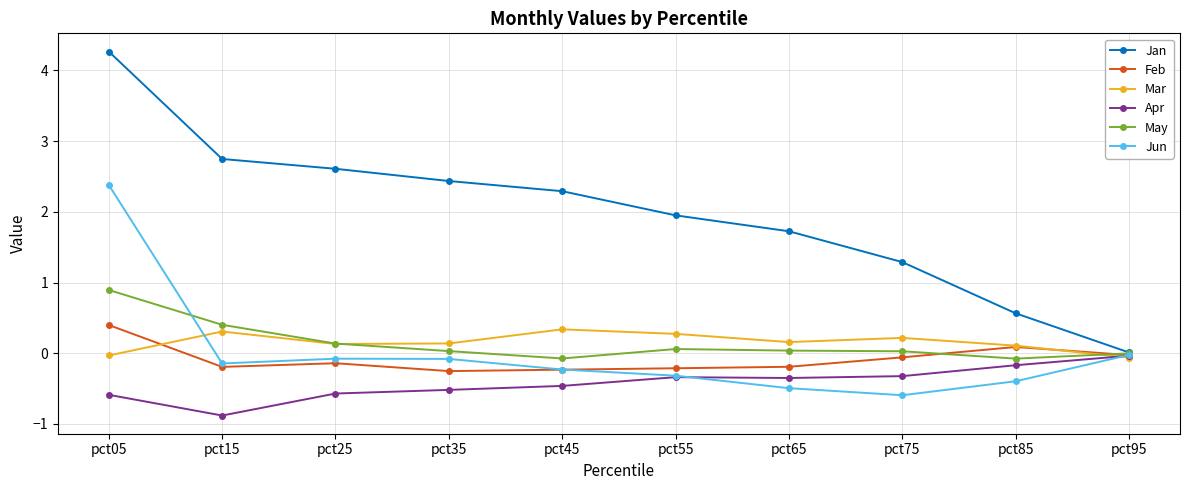

What are all the series names shown in the legend?

Jan, Feb, Mar, Apr, May, Jun